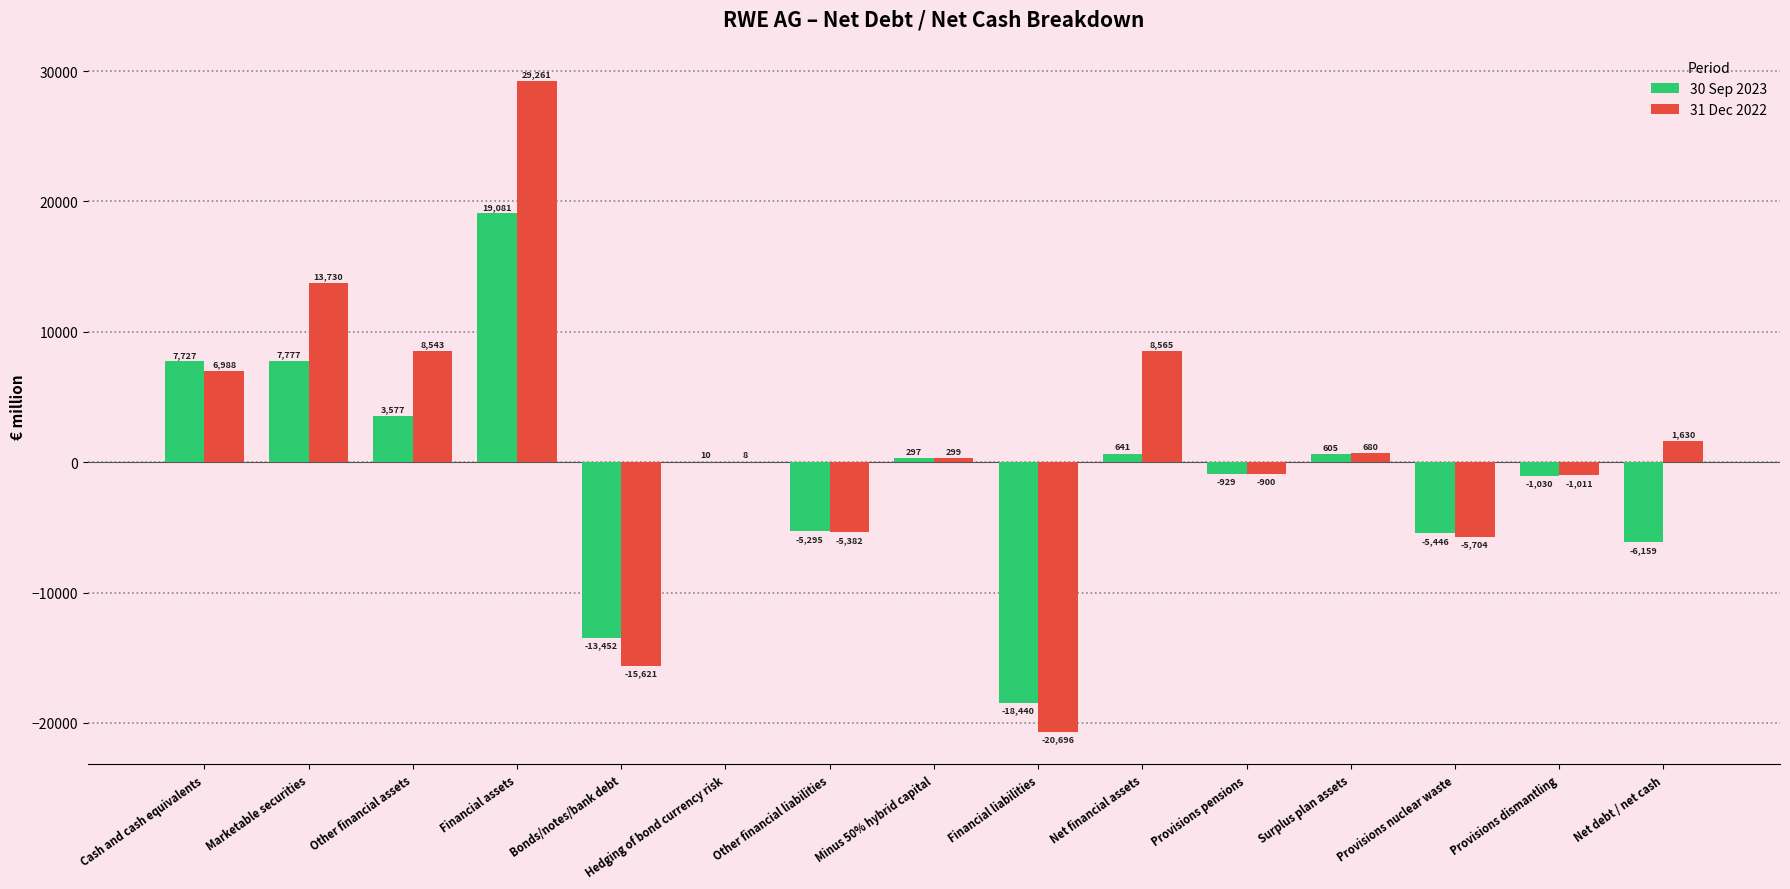

What is the maximum value shown in the chart?

29261